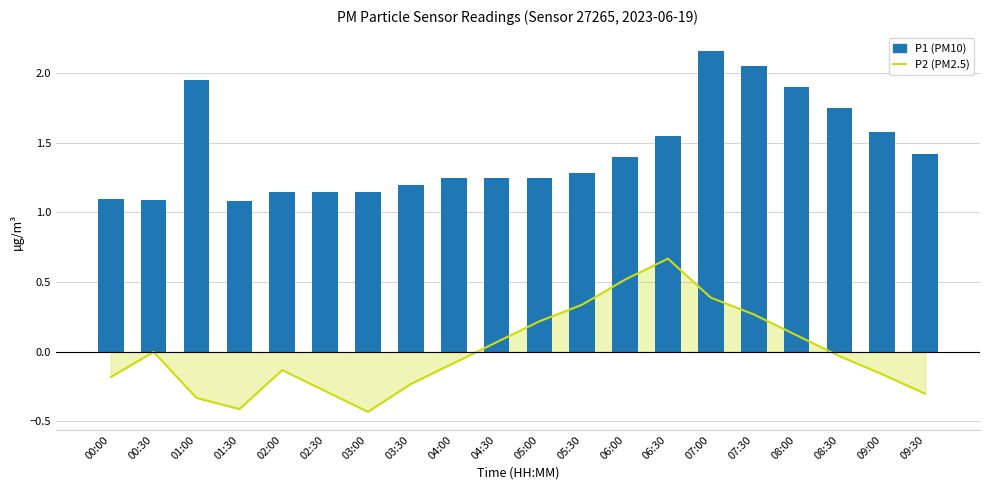

Is it true that P1 (PM10) equals 1.8 at 08:30?

True